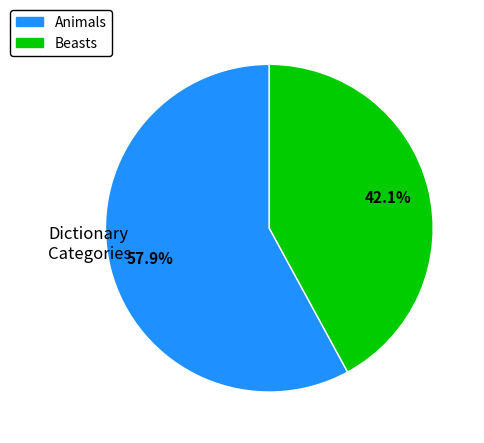

Does any single category account for the majority?

Yes